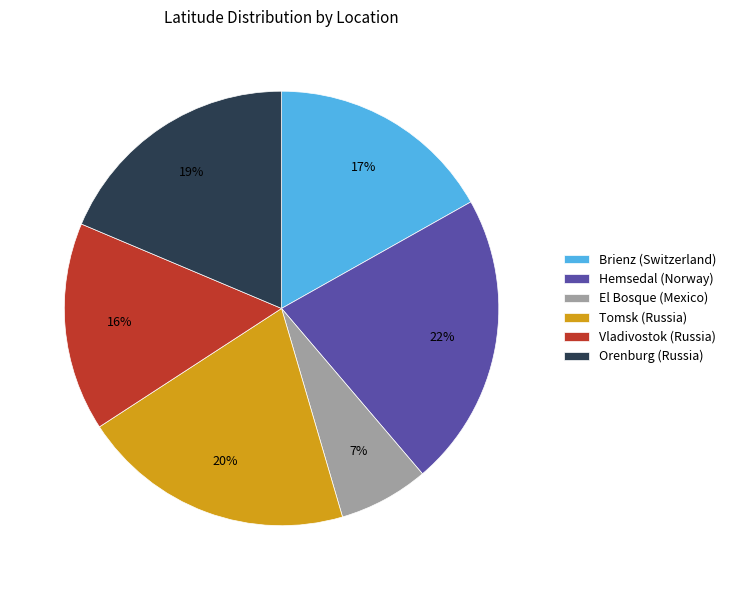

Rank the categories by value from highest to lowest.

Hemsedal (Norway), Tomsk (Russia), Orenburg (Russia), Brienz (Switzerland), Vladivostok (Russia), El Bosque (Mexico)